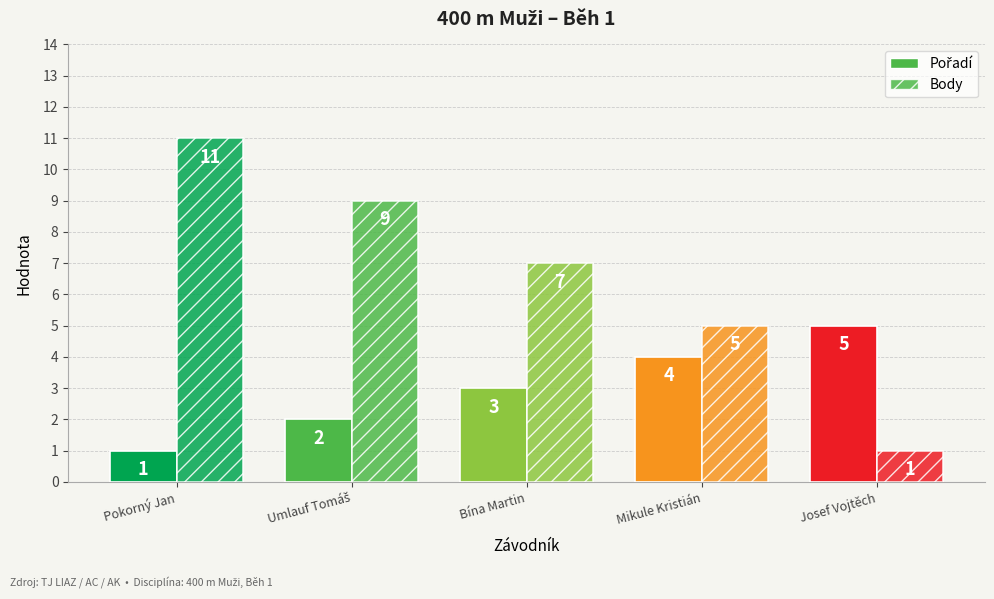

What is the maximum value shown in the chart?

11